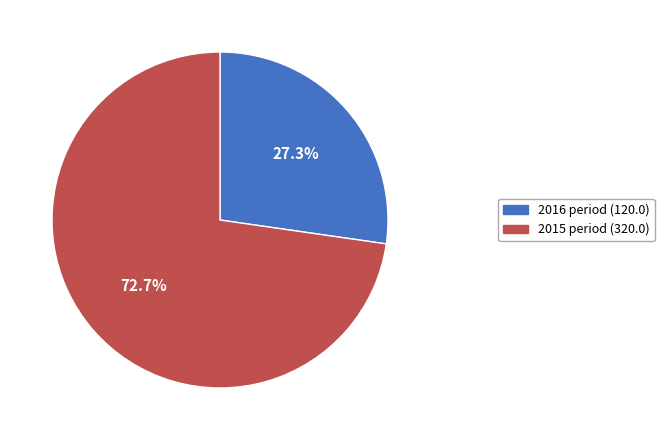

To the nearest percent, what percentage of the pie is 2016?

27%